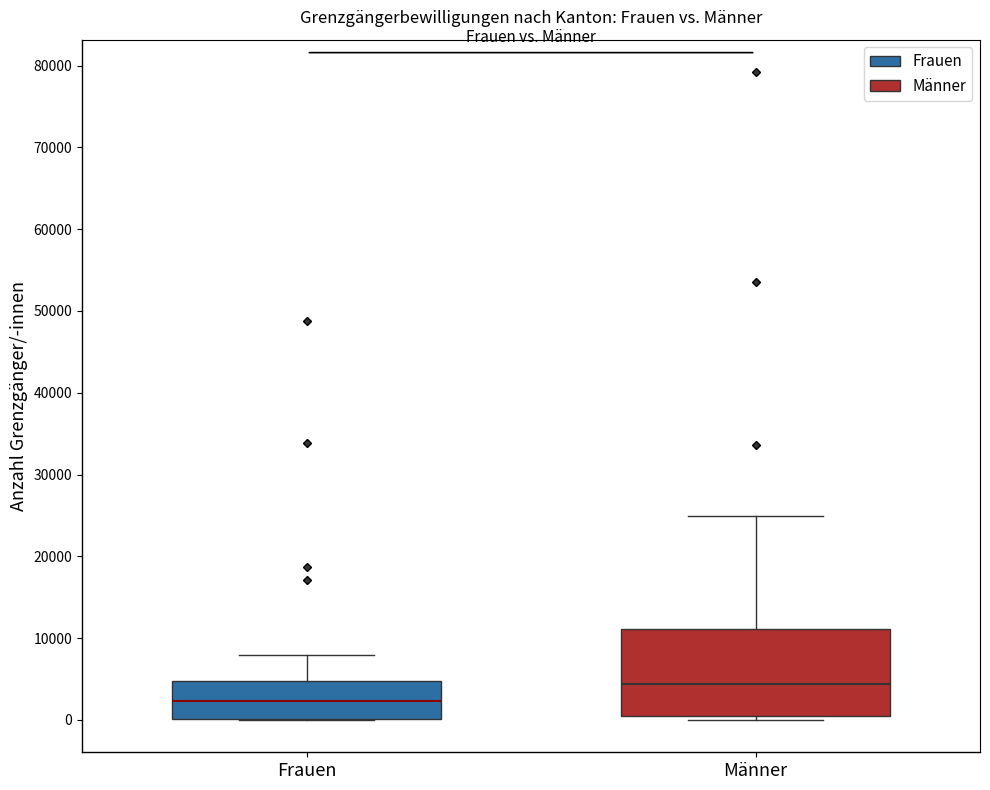

Reading left to right, read every box against the y-axis: the position of its median line, the range the box covers, and the ends of its whiskers. The values are not printed on the chart, so give them approximately, as read against the axis.

Frauen: median 2000, box 0 to 5000, whiskers 0 to 8000
Männer: median 4000, box 1000 to 11000, whiskers 0 to 25000